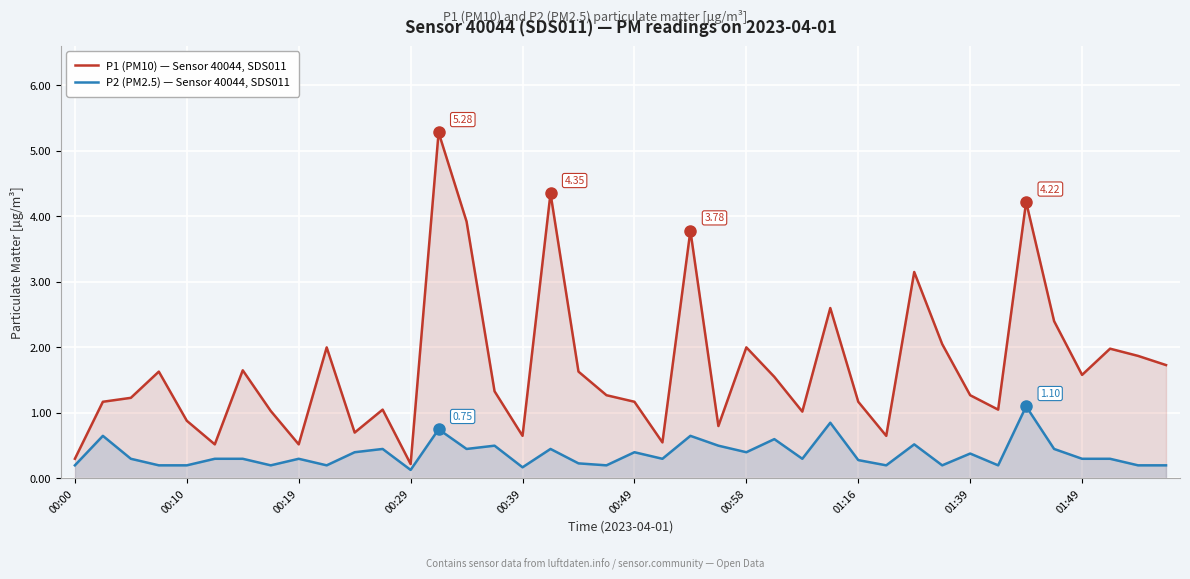

Which series has the largest total across all categories?

P1 (PM10) — Sensor 40044, SDS011